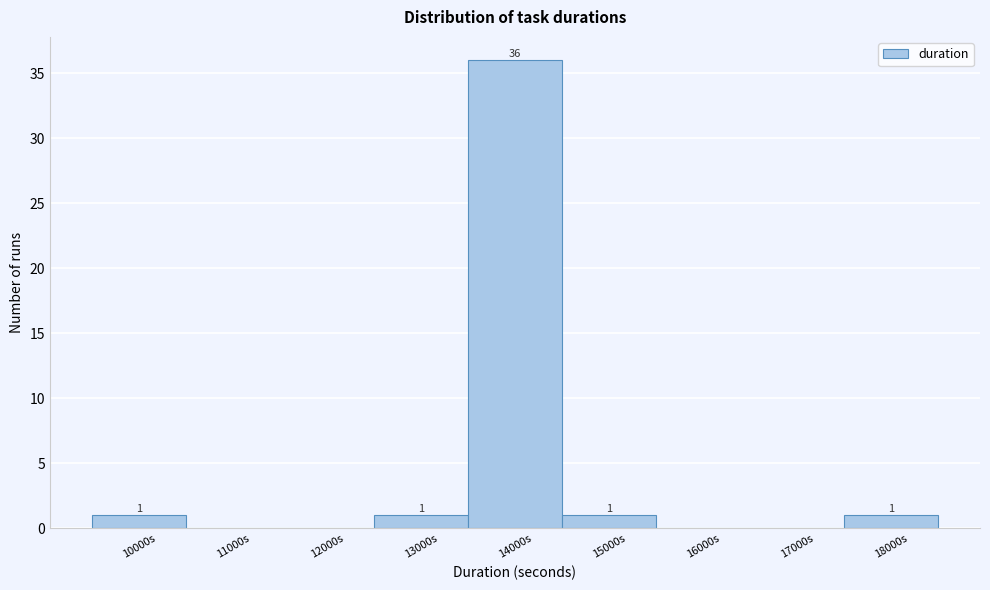

Reading left to right, transcribe all the data shown in this chart.

10000s=1	11000s=0	12000s=0	13000s=1	14000s=36	15000s=1	16000s=0	17000s=0	18000s=1